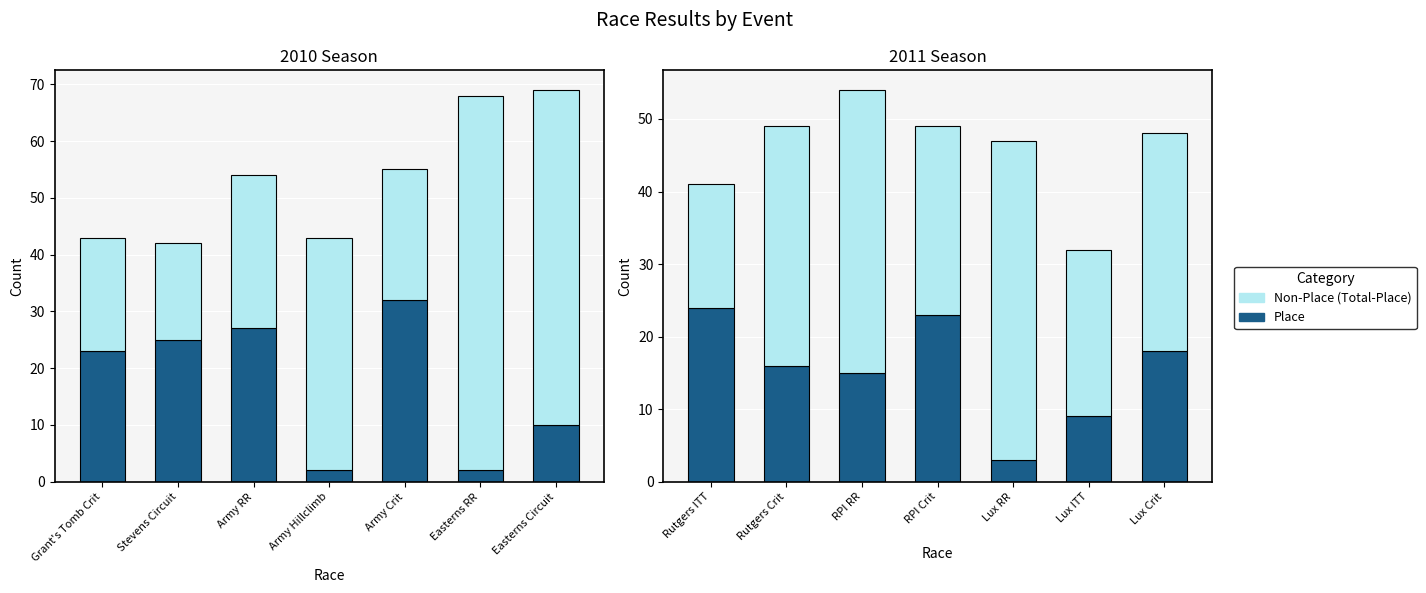

Which series changed the most between RPI RR and Lux Crit?

Non-Place (Total-Place)